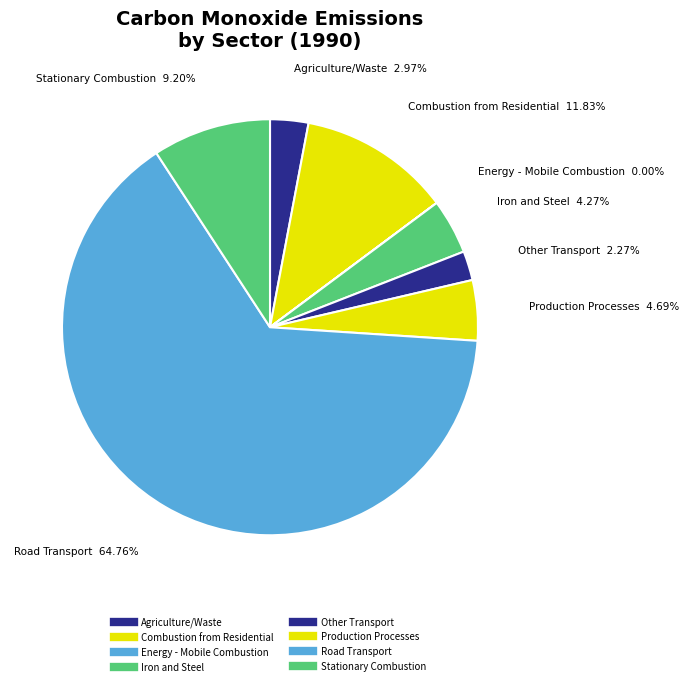

To the nearest percent, what percentage of the pie is Agriculture/Waste?

3%